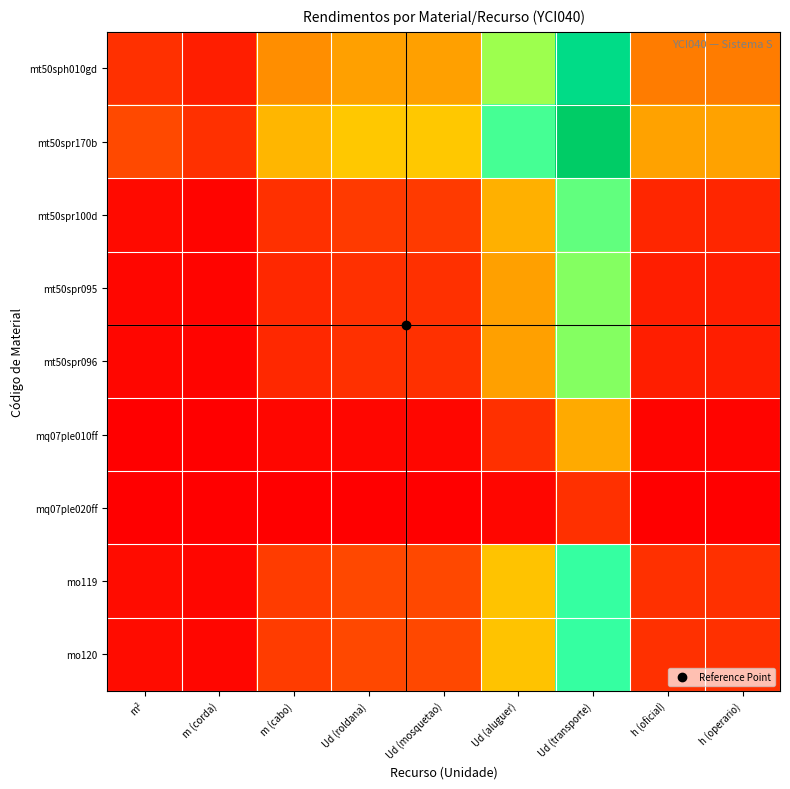

Reading left to right, list all the values displayed in this chart.

mt50sph010gd: m²=0.7	m (corda)=0.4	m (cabo)=2.0	Ud (roldana)=2.3	Ud (mosquetao)=2.3	Ud (aluguer)=4.3	Ud (transporte)=6.6	h (oficial)=1.8	h (operario)=1.8
mt50spr170b: m²=1.0	m (corda)=0.7	m (cabo)=2.6	Ud (roldana)=2.8	Ud (mosquetao)=2.8	Ud (aluguer)=4.9	Ud (transporte)=7.2	h (oficial)=2.3	h (operario)=2.3
mt50spr100d: m²=0.1	m (corda)=0.1	m (cabo)=0.7	Ud (roldana)=0.8	Ud (mosquetao)=0.8	Ud (aluguer)=2.5	Ud (transporte)=4.7	h (oficial)=0.6	h (operario)=0.6
mt50spr095: m²=0.1	m (corda)=0.1	m (cabo)=0.6	Ud (roldana)=0.7	Ud (mosquetao)=0.7	Ud (aluguer)=2.3	Ud (transporte)=4.5	h (oficial)=0.4	h (operario)=0.4
mt50spr096: m²=0.1	m (corda)=0.1	m (cabo)=0.6	Ud (roldana)=0.7	Ud (mosquetao)=0.7	Ud (aluguer)=2.3	Ud (transporte)=4.5	h (oficial)=0.4	h (operario)=0.4
mq07ple010ff: m²=0.0	m (corda)=0.0	m (cabo)=0.1	Ud (roldana)=0.1	Ud (mosquetao)=0.1	Ud (aluguer)=0.7	Ud (transporte)=2.4	h (oficial)=0.1	h (operario)=0.1
mq07ple020ff: m²=0.0	m (corda)=0.0	m (cabo)=0.0	Ud (roldana)=0.0	Ud (mosquetao)=0.0	Ud (aluguer)=0.1	Ud (transporte)=0.7	h (oficial)=0.0	h (operario)=0.0
mo119: m²=0.2	m (corda)=0.1	m (cabo)=0.9	Ud (roldana)=1.0	Ud (mosquetao)=1.0	Ud (aluguer)=2.8	Ud (transporte)=5.0	h (oficial)=0.7	h (operario)=0.7
mo120: m²=0.2	m (corda)=0.1	m (cabo)=0.9	Ud (roldana)=1.0	Ud (mosquetao)=1.0	Ud (aluguer)=2.8	Ud (transporte)=5.0	h (oficial)=0.7	h (operario)=0.7